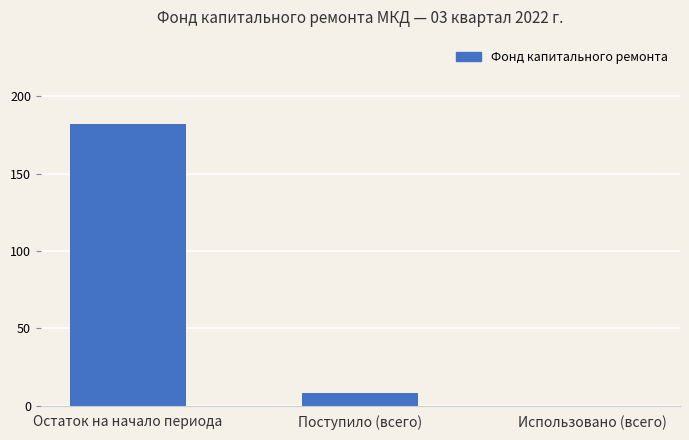

How many series are shown in this chart?

1